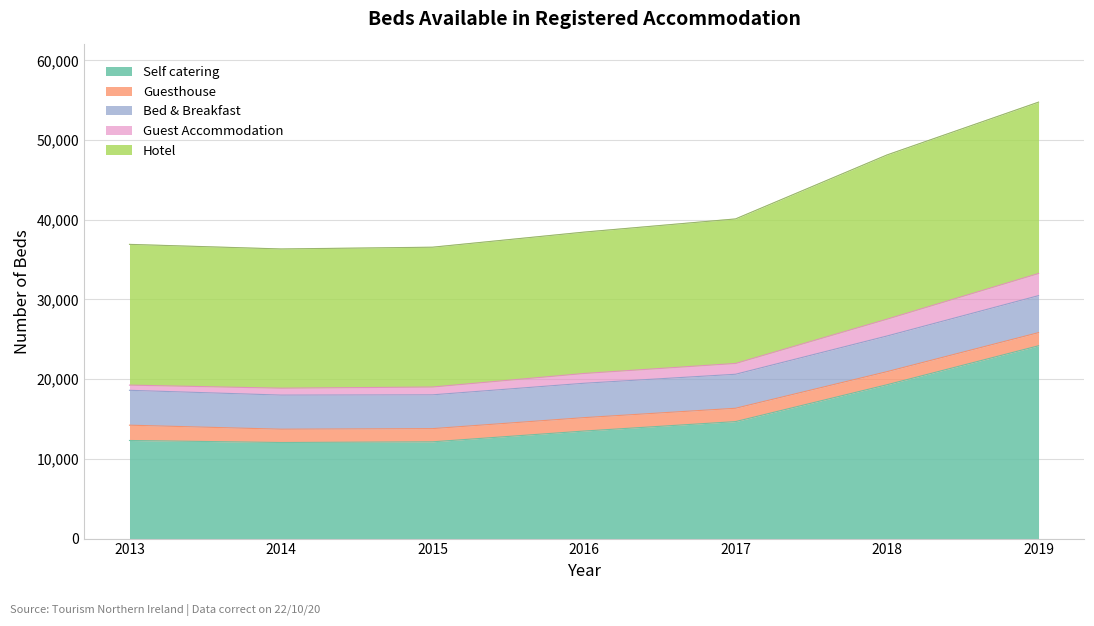

Where is the first local minimum for Self catering?

2014